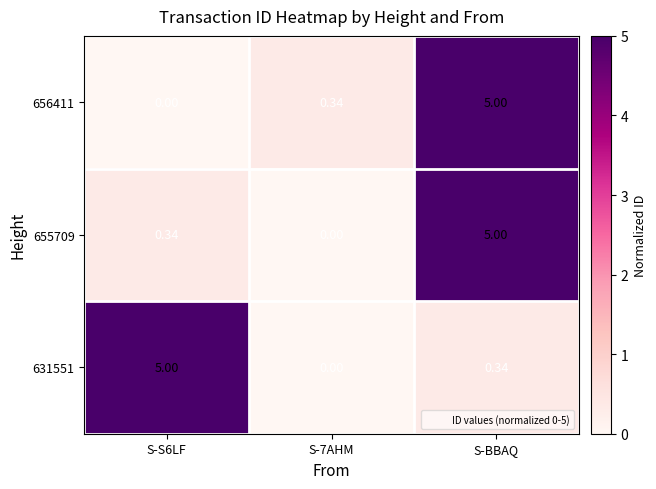

At which label does 656411 reach its peak?

S-BBAQ